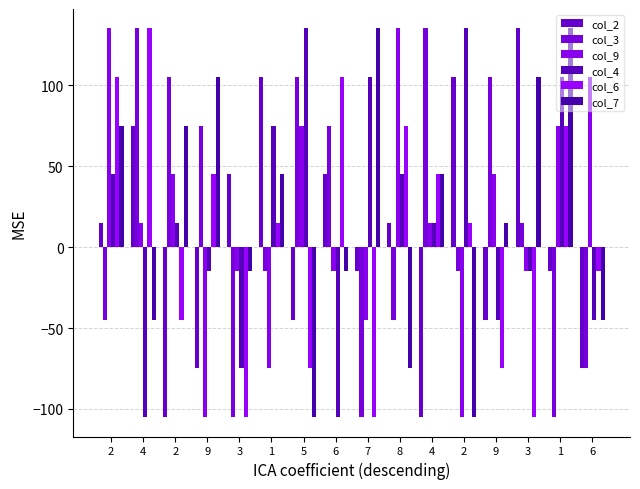

How many bars are there in each group?

6